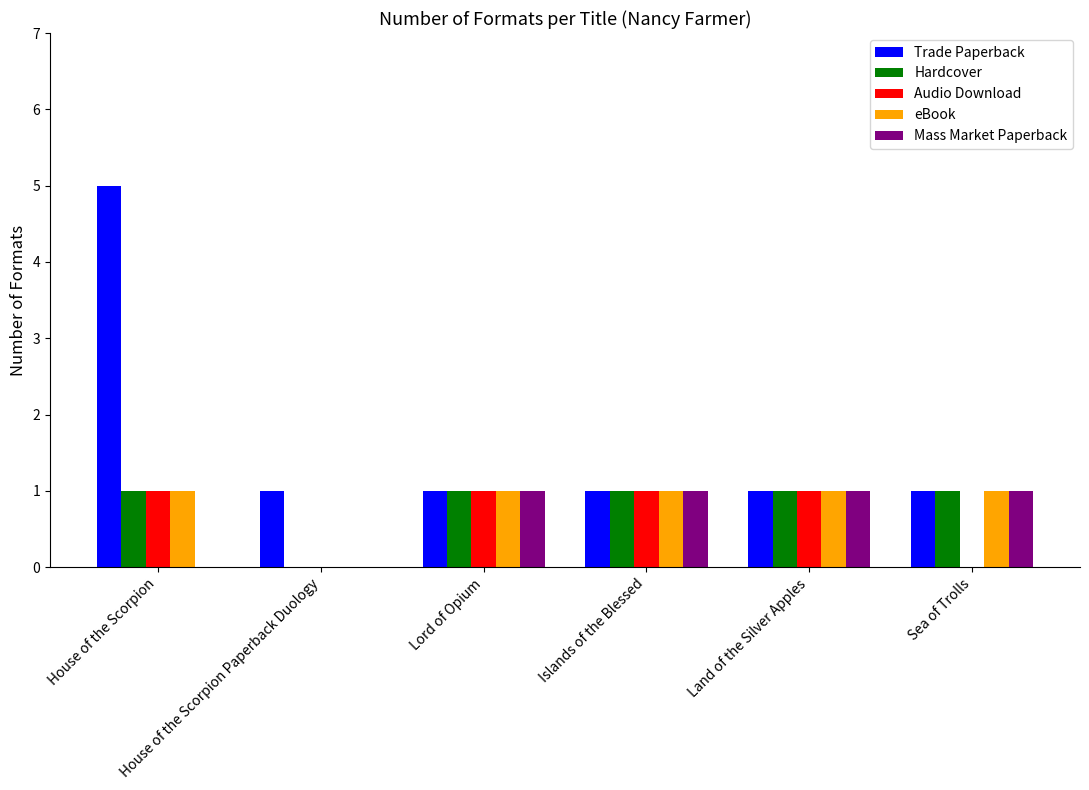

Which series has the largest total across all categories?

Trade Paperback